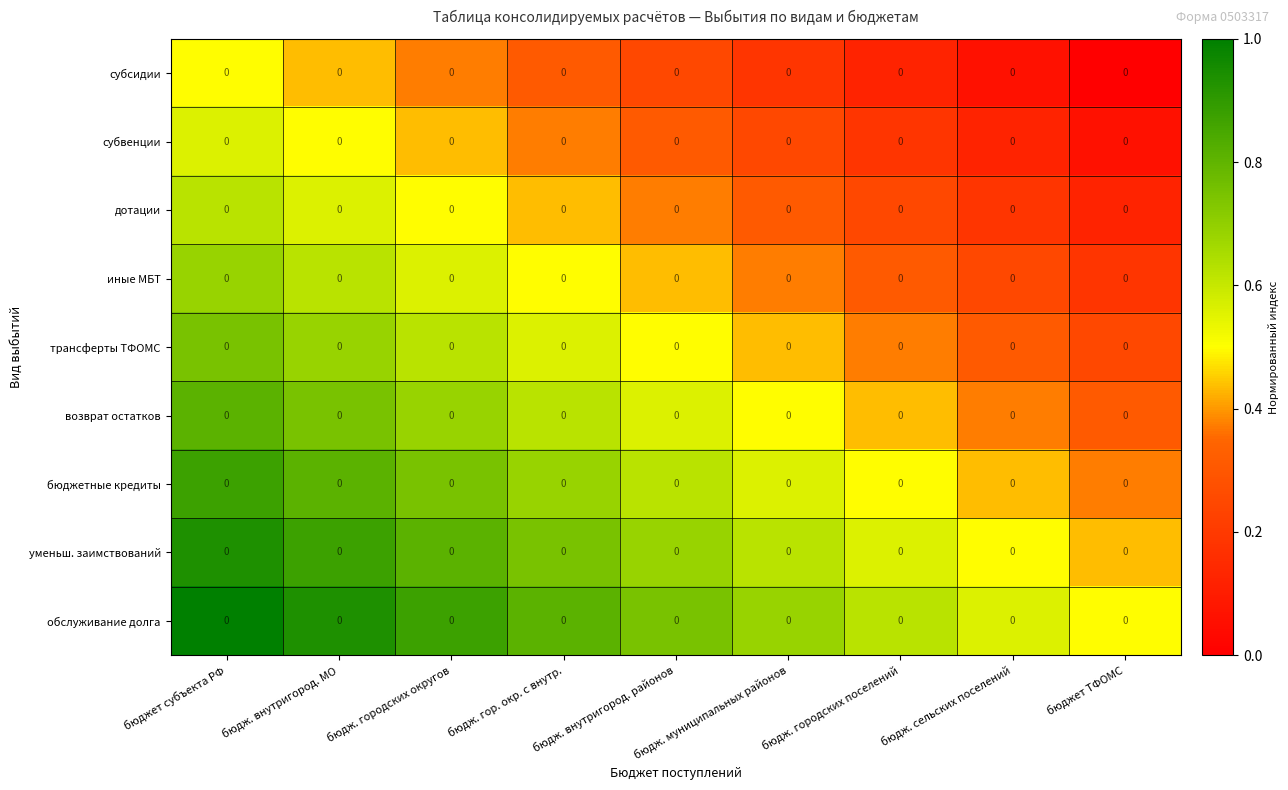

Is the value of обслуживание долга at бюдж. муниципальных районов greater than the value of бюджетные кредиты at бюдж. городских округов?

No